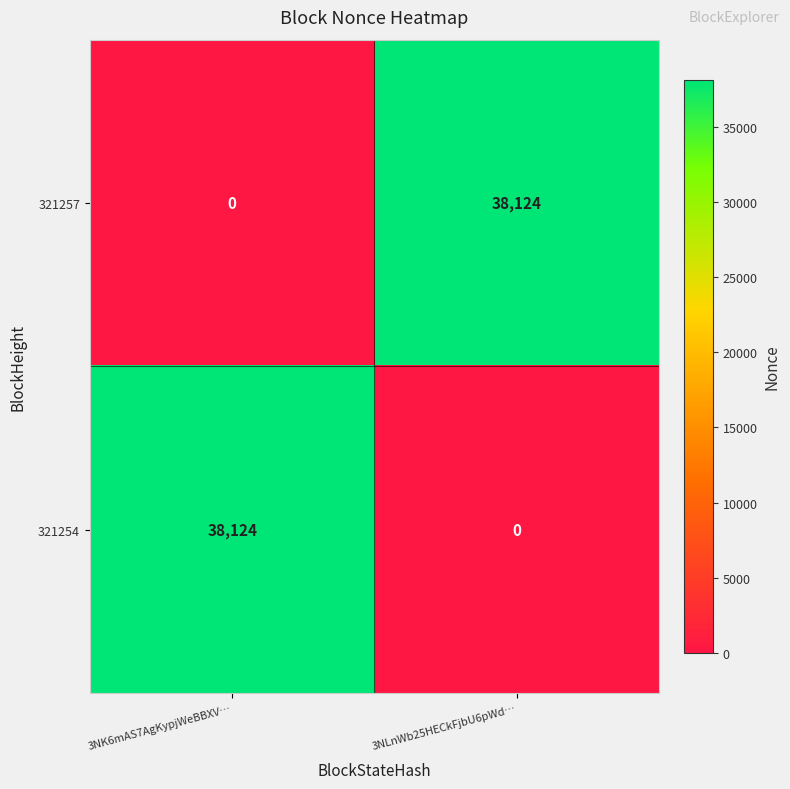

Rank the series at 3NLnWb25HECkFjbU6pWd… from highest to lowest value.

321257, 321254